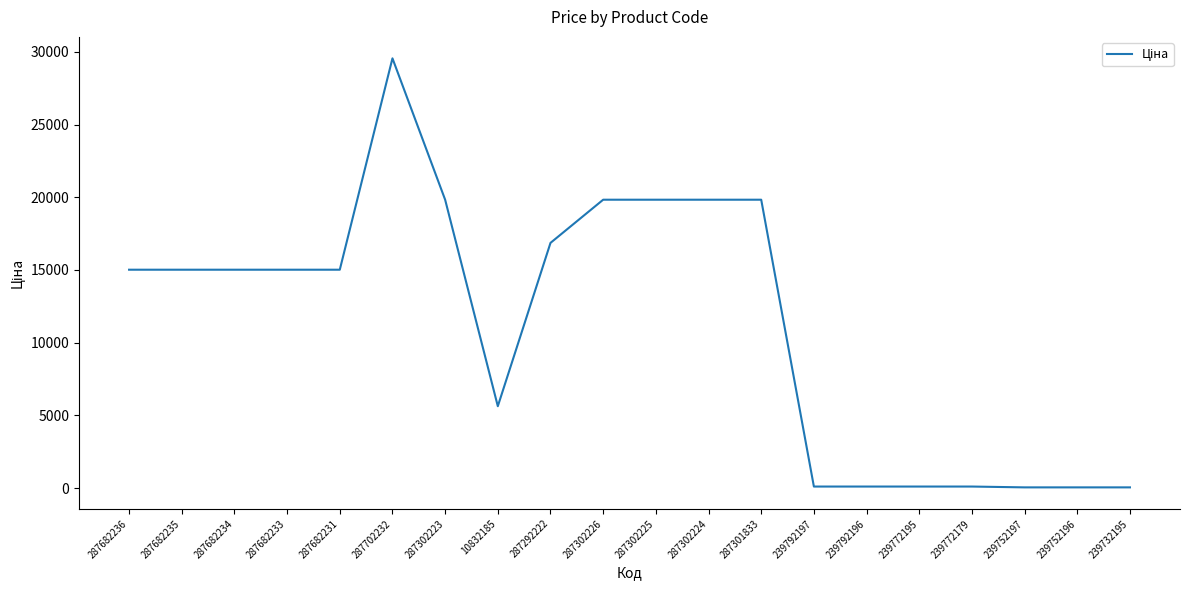

What is the change in value from 287682233 to 287302223?

+4811.9